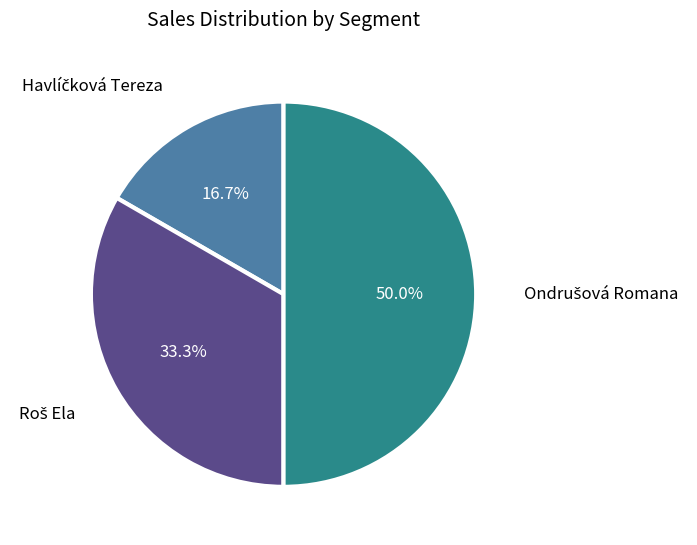

Combined, what portion of the pie is Roš Ela and Ondrušová Romana?

83.3%